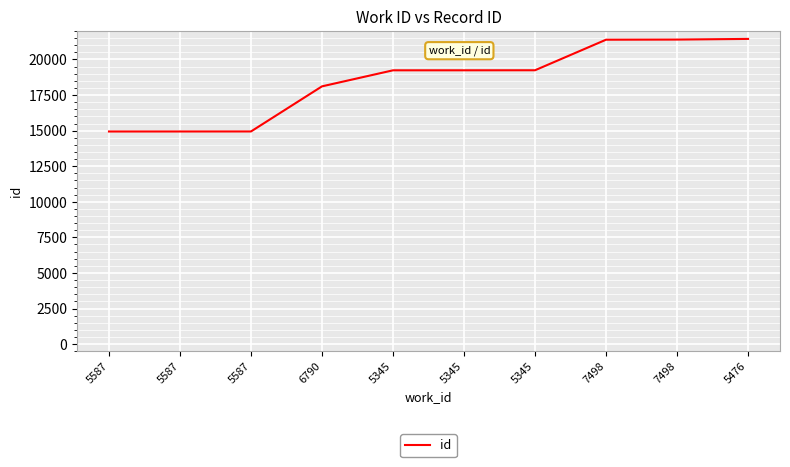

Reading left to right, what are all the values shown in this chart?

14939	14940	14942	18112	19239	19240	19243	21390	21399	21446